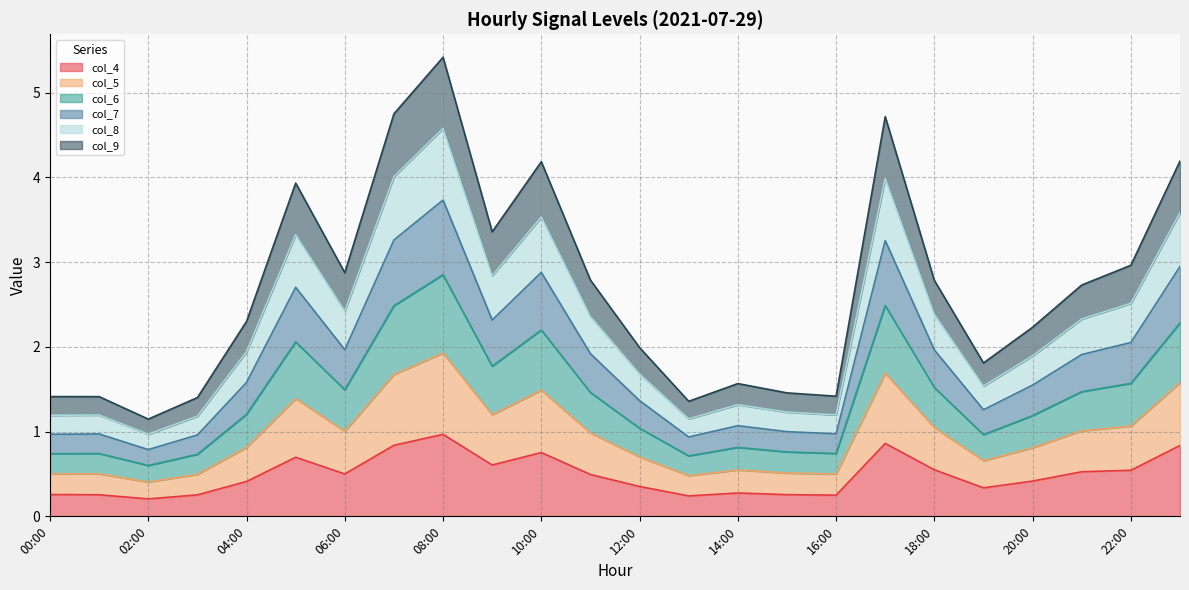

What is the total value across all series at 16:00?

1.4